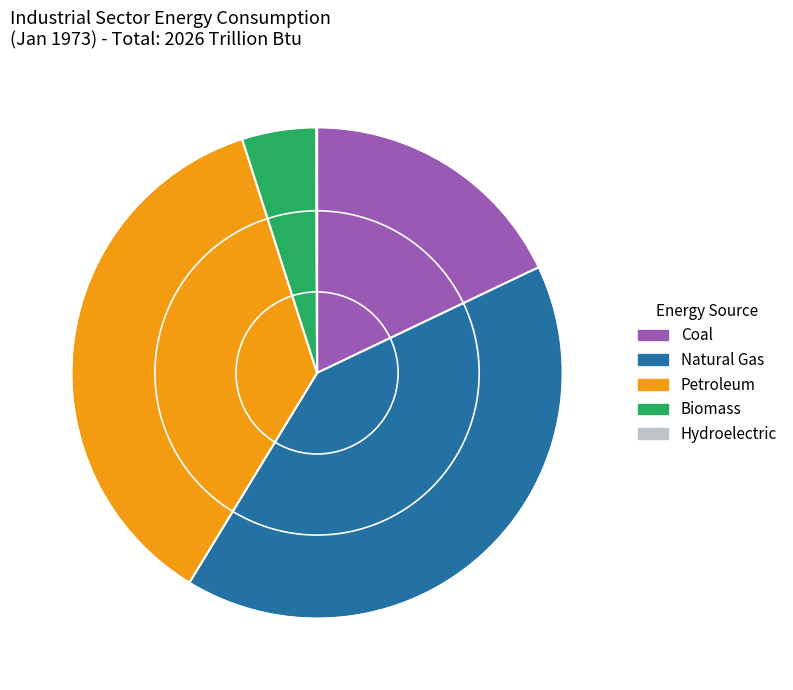

The Coal slice represents 10% of the pie. True or false?

False